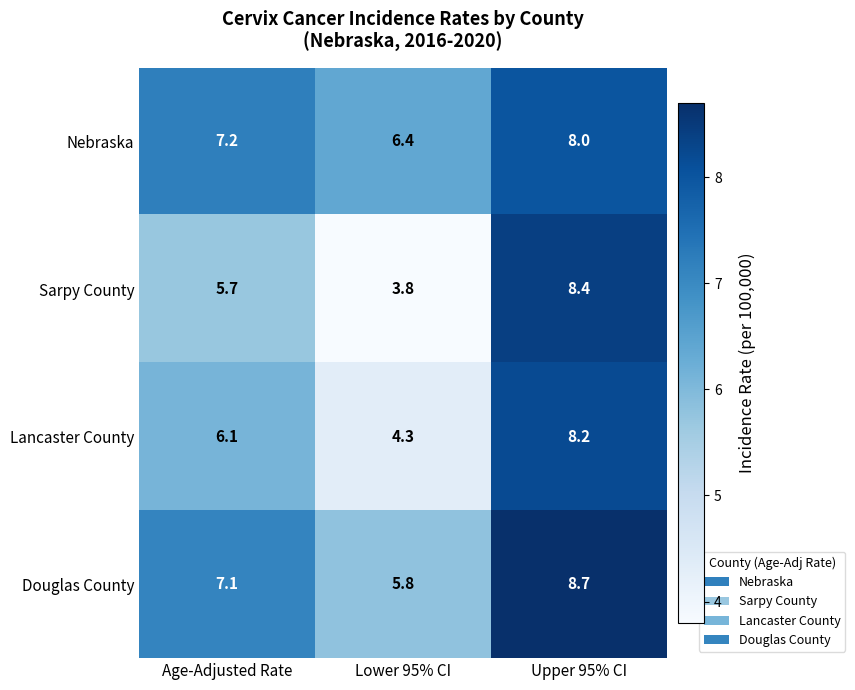

What is the minimum value shown in the chart?

3.8